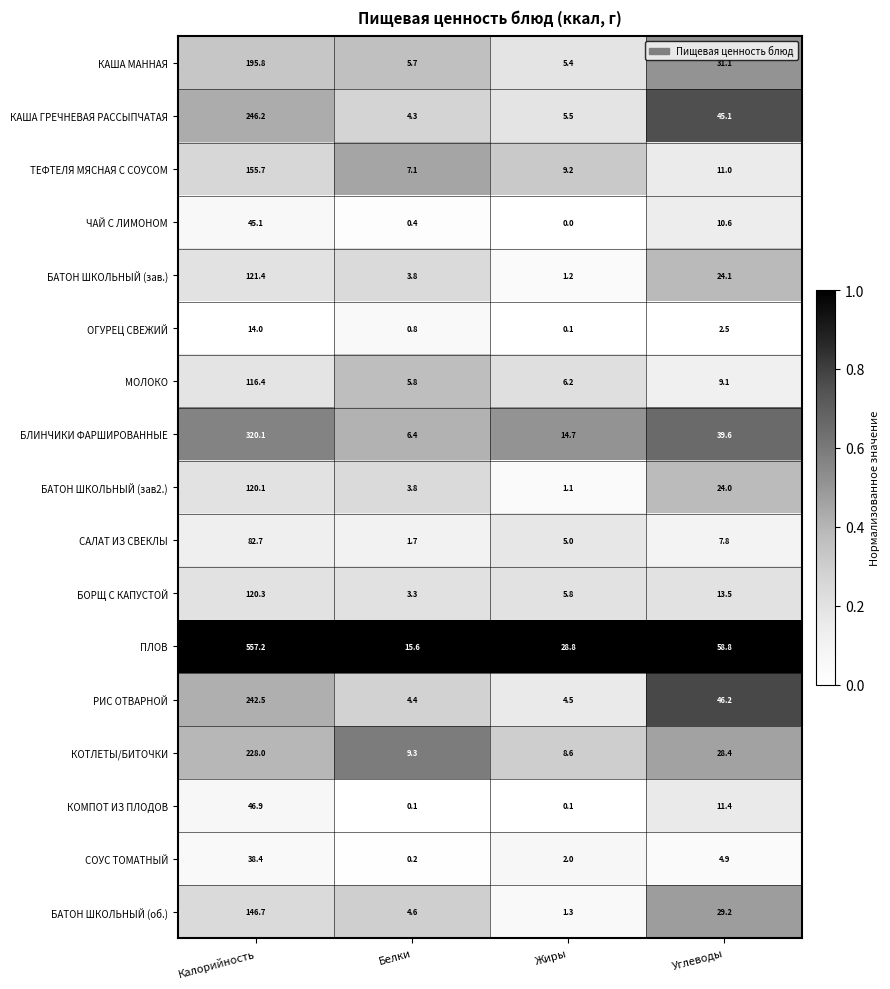

How many series are shown in this chart?

17